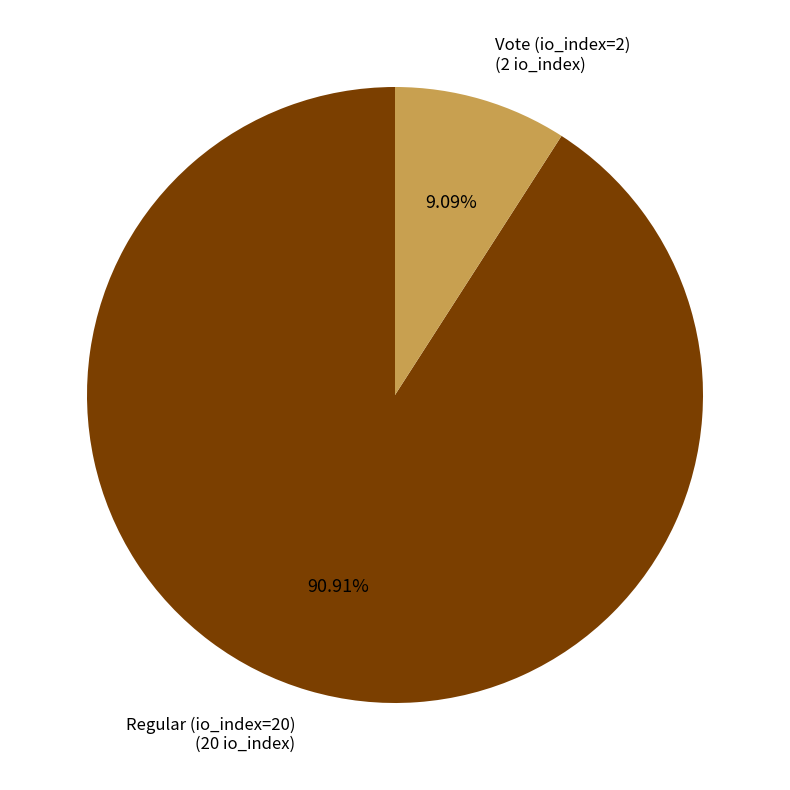

Does any single category account for the majority?

Yes